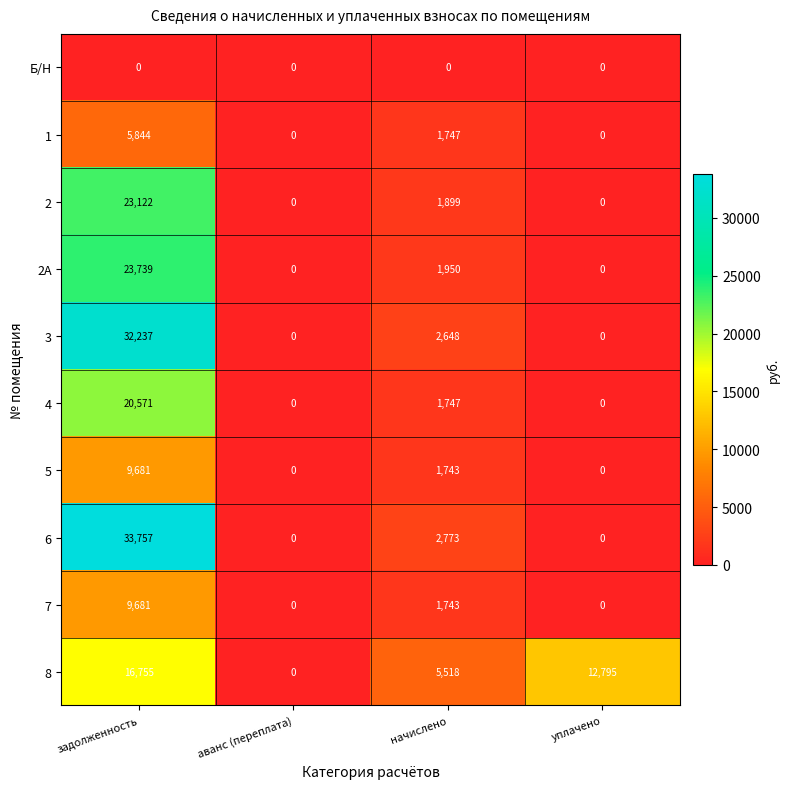

Is it true that 5 equals 1743 at начислено?

True